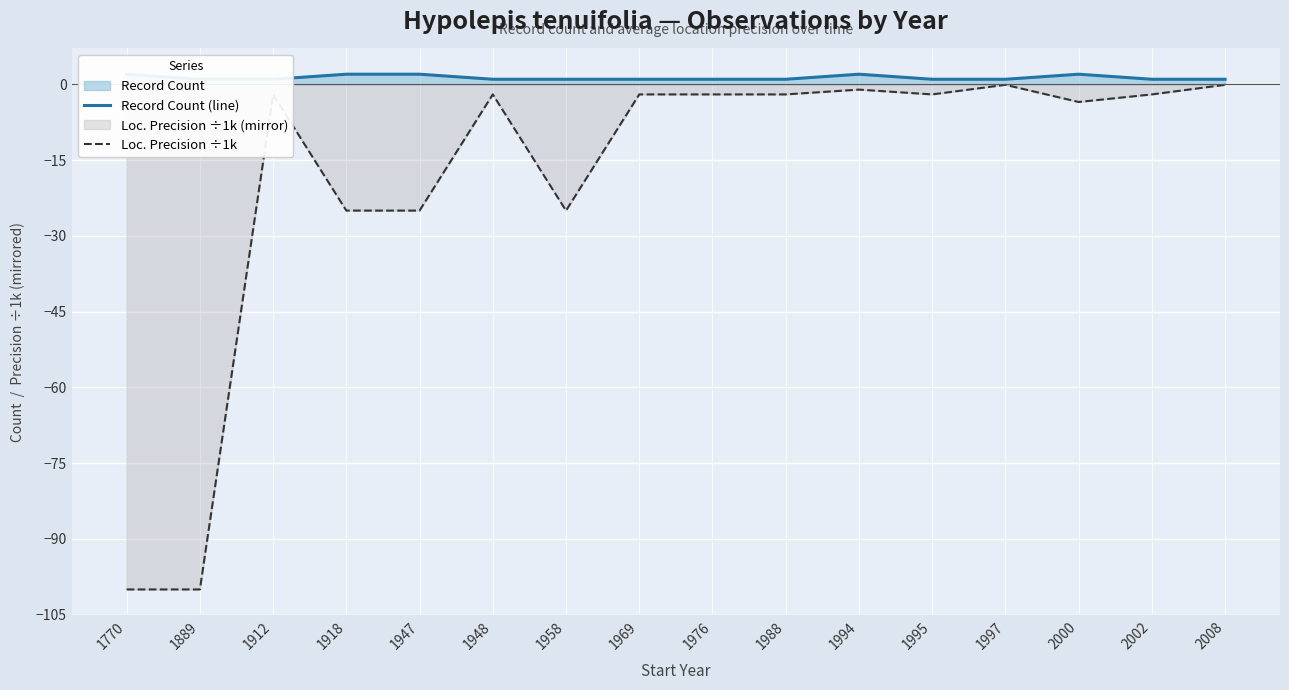

Which category has the lowest value across all series?

1770